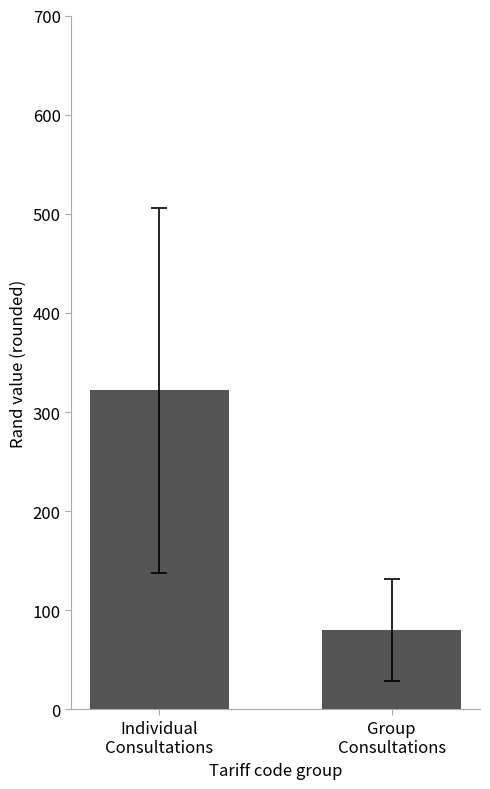

How many bars are there in total?

2